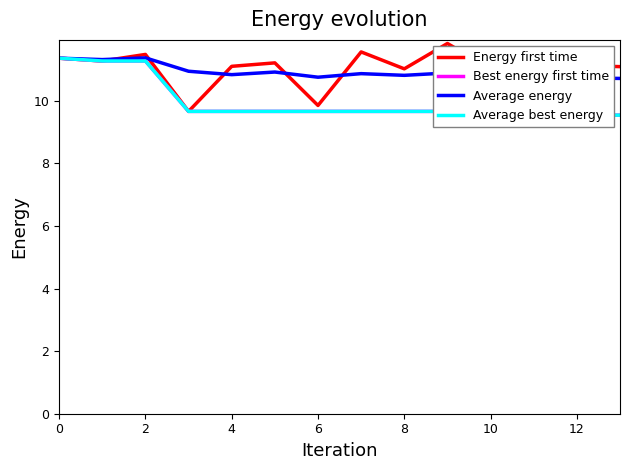

List the series in order of their peak value, highest first.

Energy first time, Average energy, Best energy first time, Average best energy